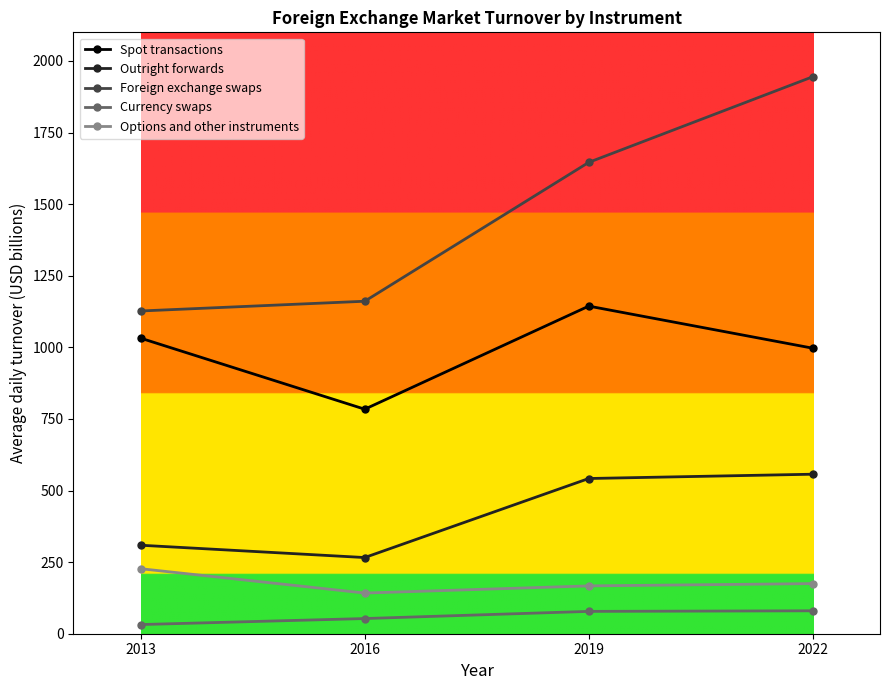

The value of Outright forwards at 2013 is 521. True or false?

False